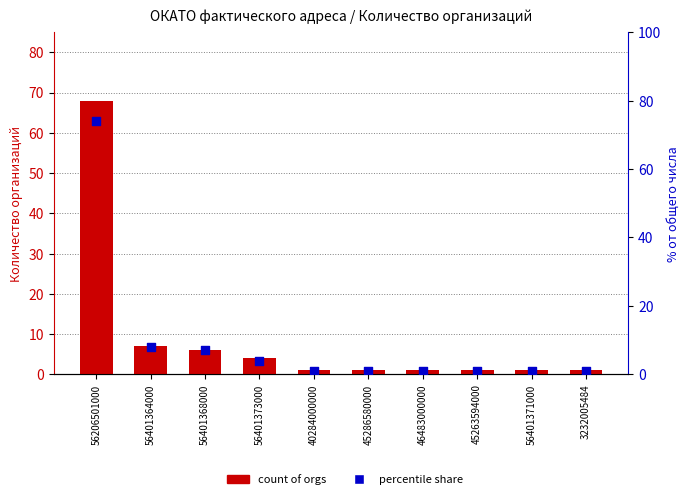

At which category is the sum across all series the highest?

56206501000